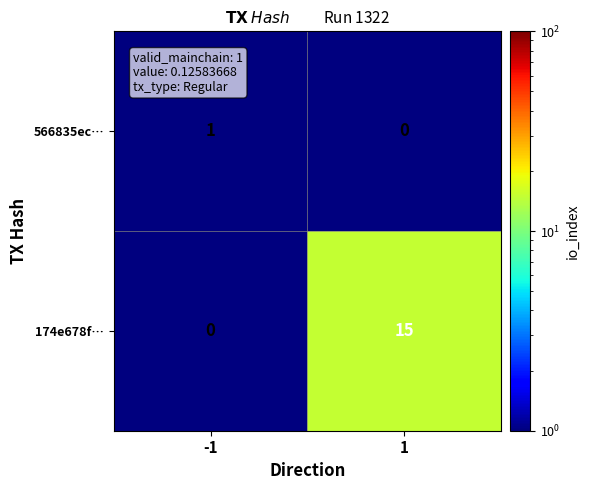

List the series in order of their overall mean, lowest first.

566835ec…, 174e678f…